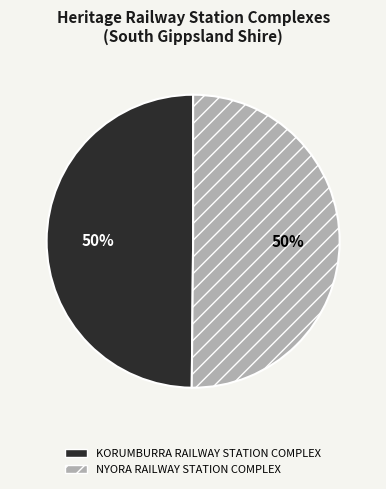

Approximately how many times larger is the value at KORUMBURRA RAILWAY STATION COMPLEX compared to NYORA RAILWAY STATION COMPLEX?

1.0